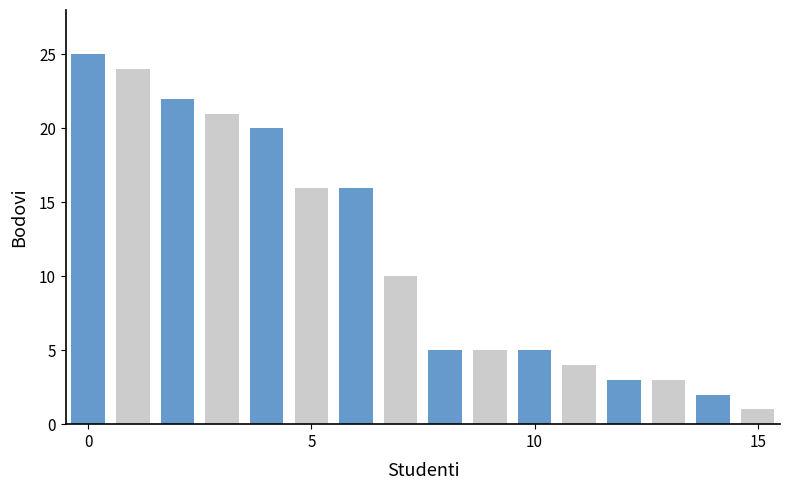

How many bars are there in total?

16